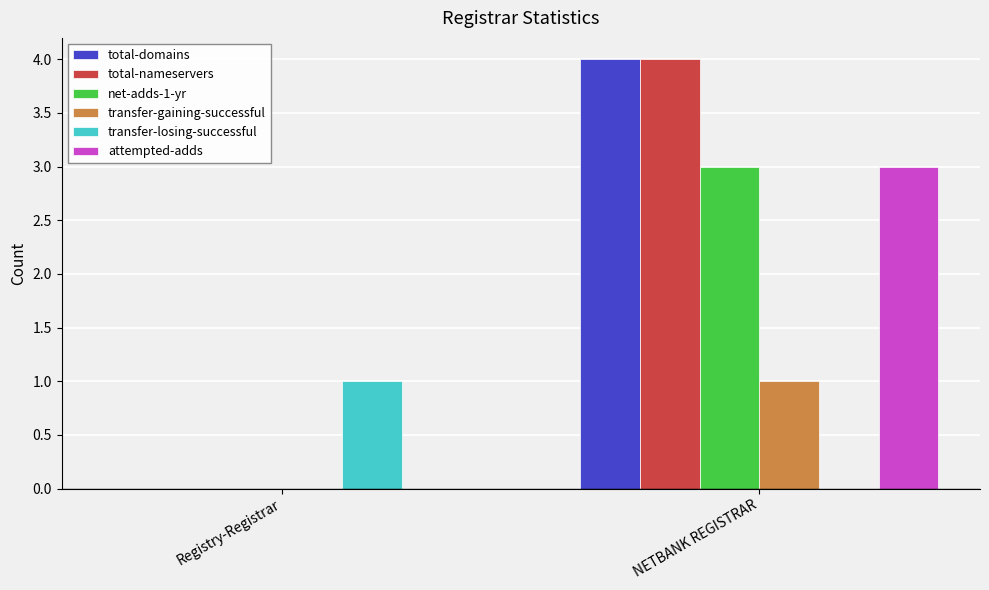

How many series are shown in this chart?

6